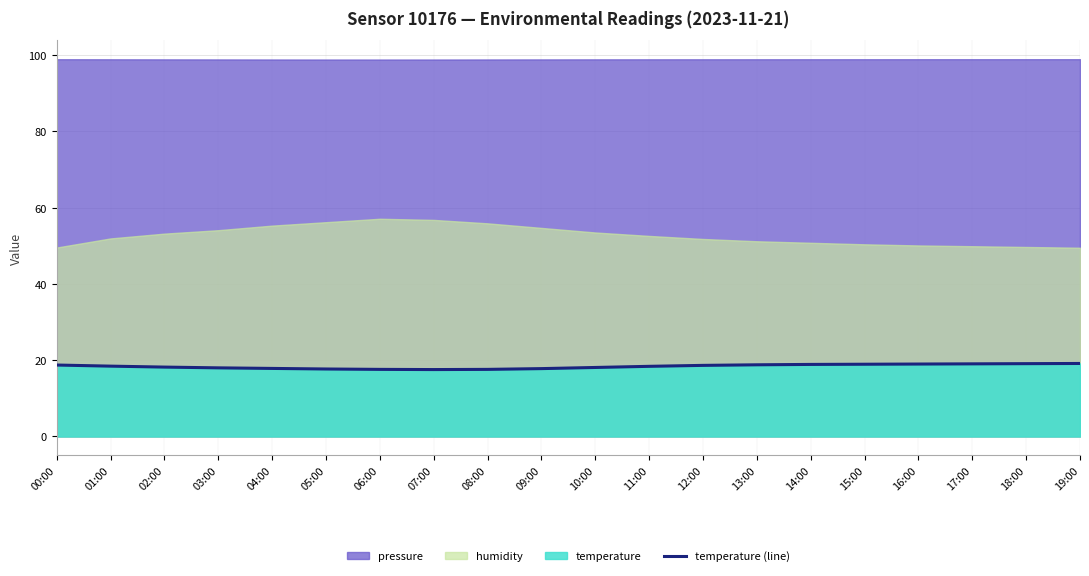

What is the smallest value displayed?

17.6